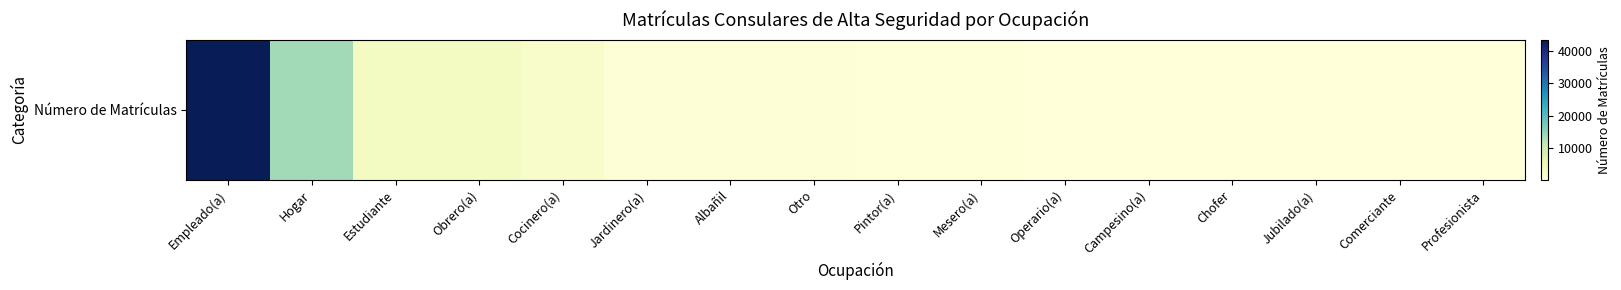

How many data points are less than 522?

8